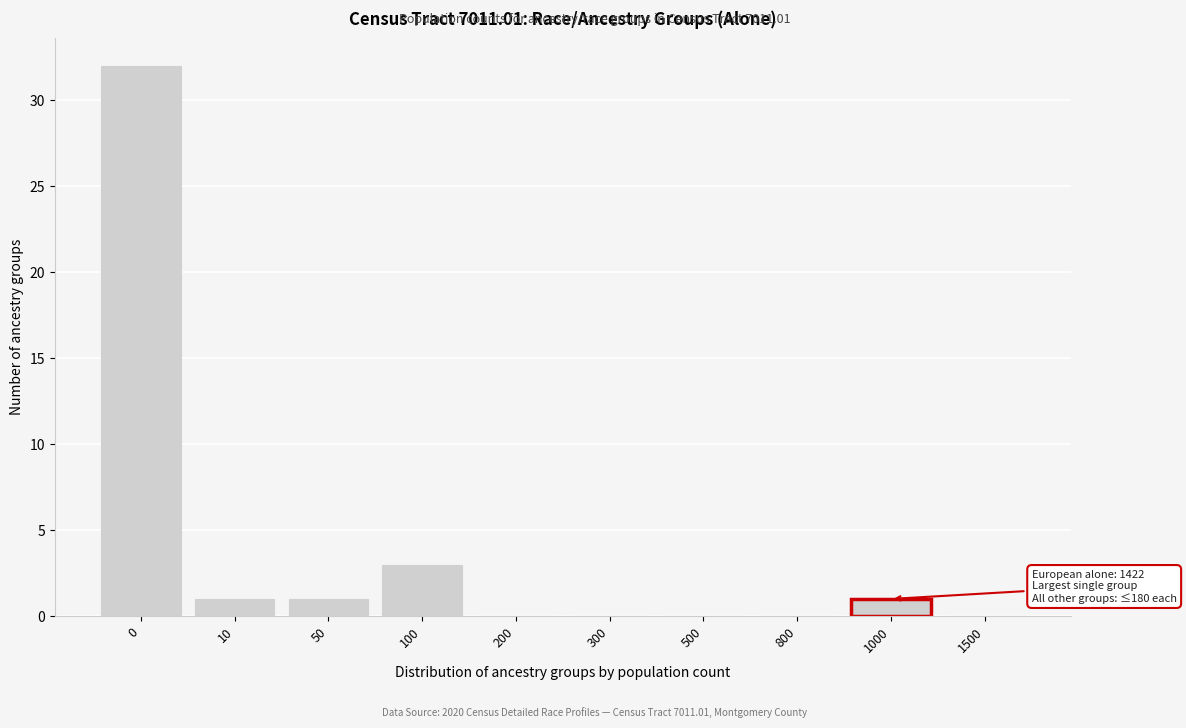

Reading left to right, extract all data points from this chart.

0=32	10=1	50=1	100=3	200=0	300=0	500=0	800=0	1000=1	1500=0